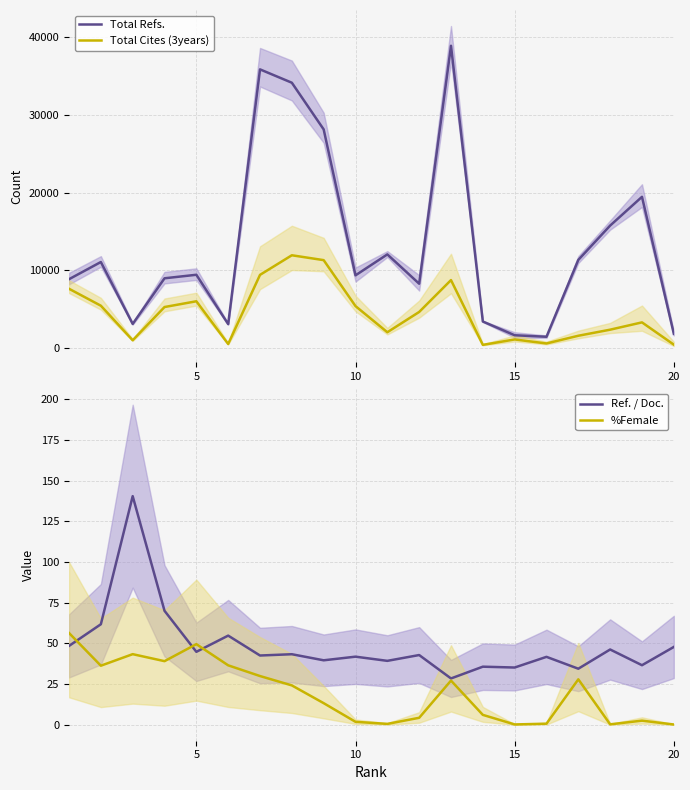

The %Female series shows 1.8 at 10. True or false?

True